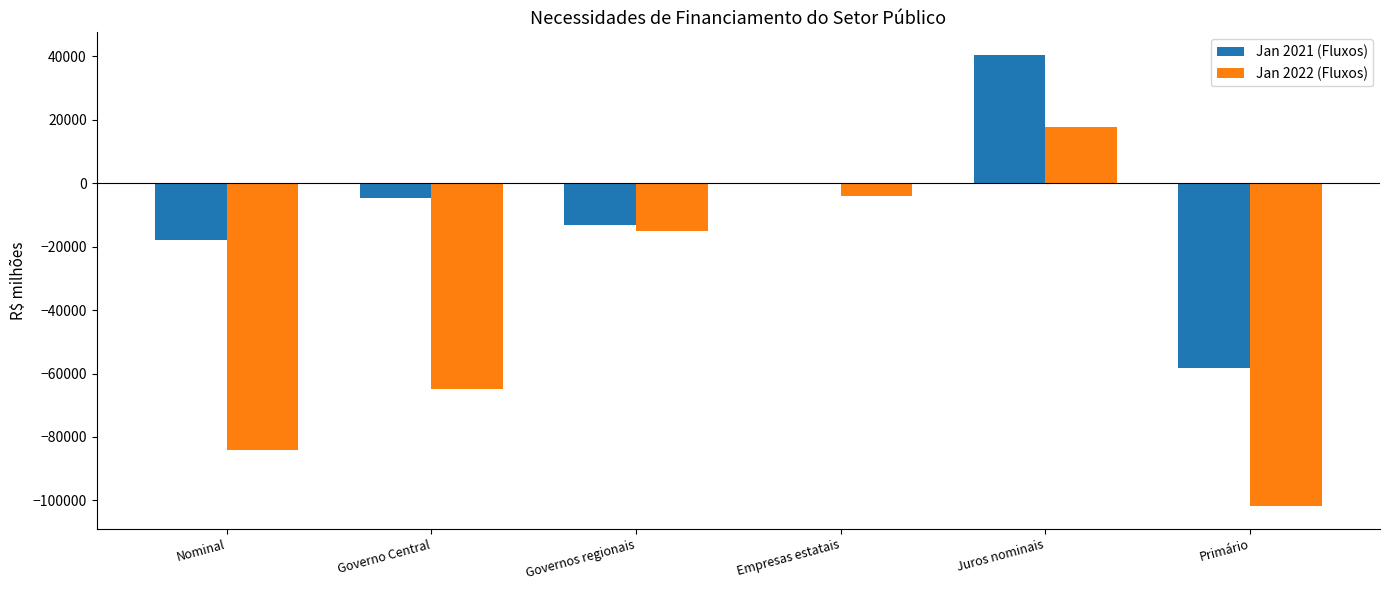

How many distinct data groups are displayed?

2